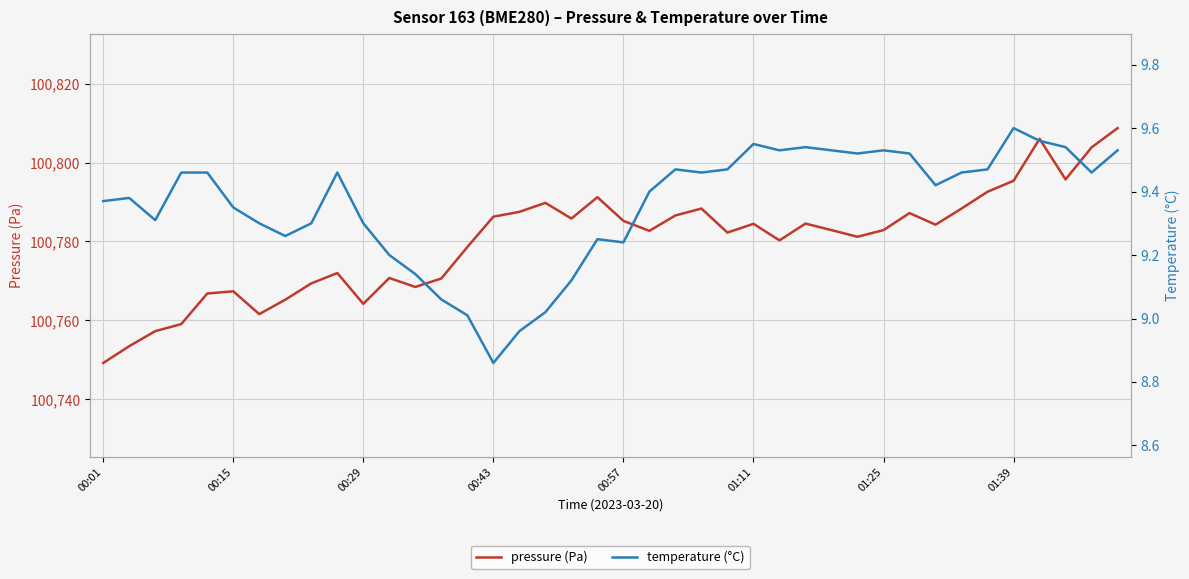

What position from the left is 18?

19